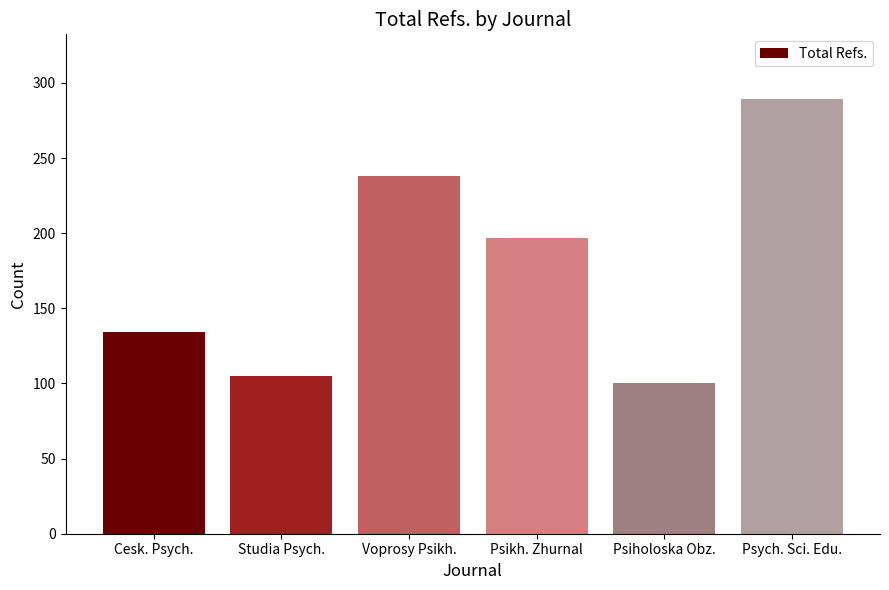

How many distinct data groups are displayed?

1